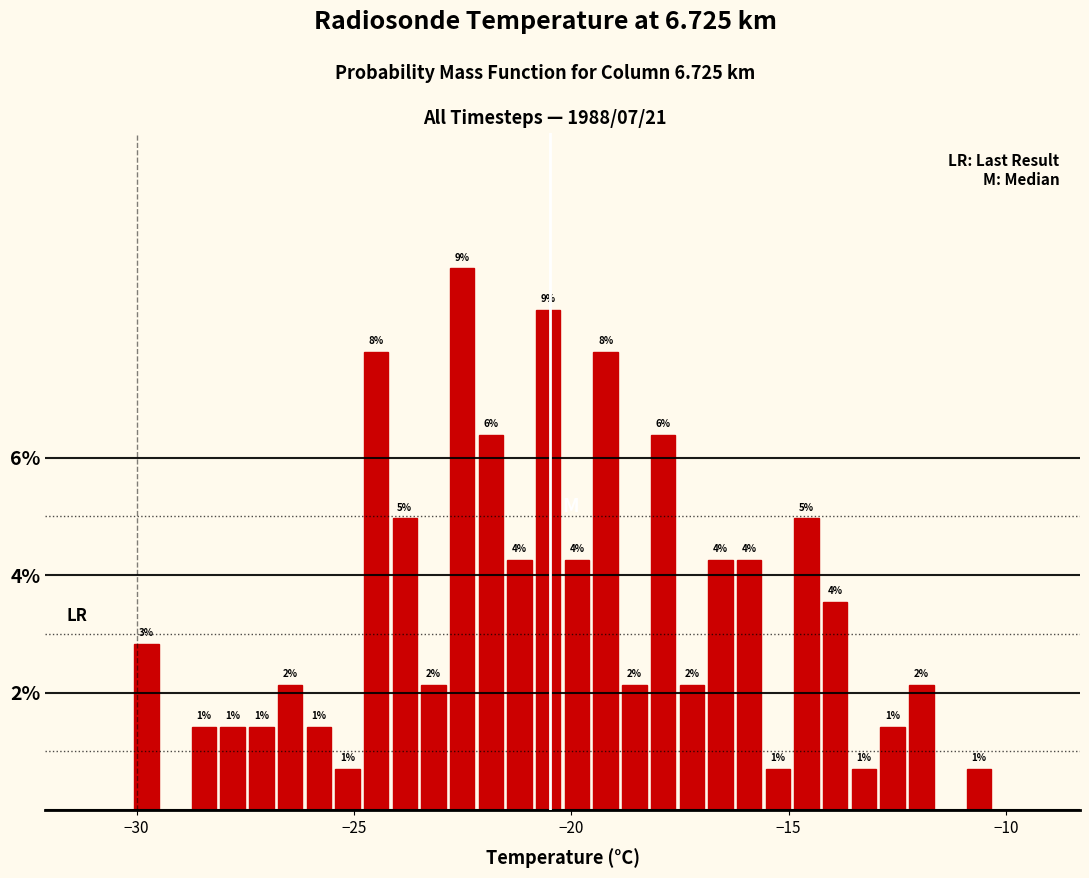

Read against the x-axis, roughly where is the centre of the tallest bar?

-22.5